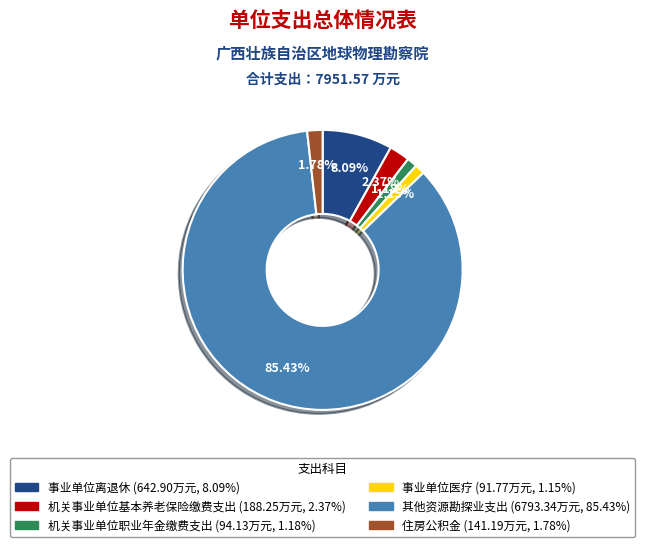

To the nearest percent, what is the difference between the 其他资源勘探业支出 and 住房公积金 slice percentages?

84%